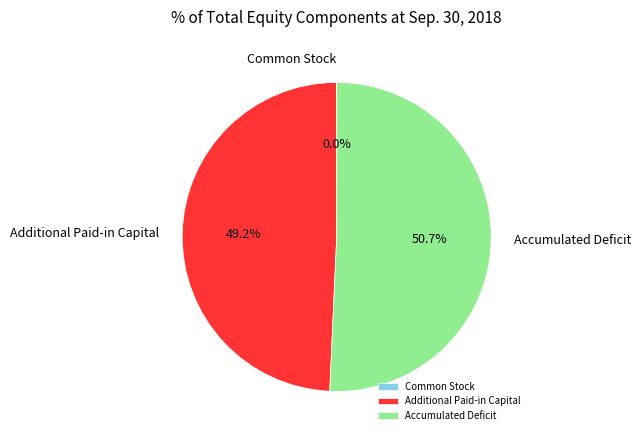

The Additional Paid-in Capital slice represents 49% of the pie. True or false?

True